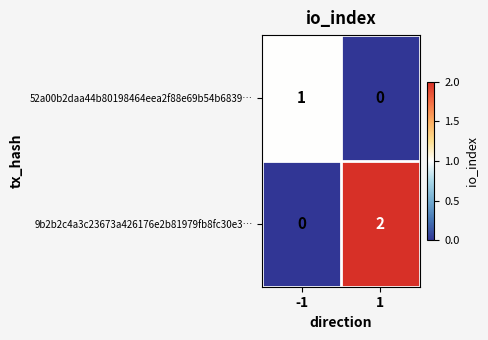

At how many categories does at least one series exceed 0?

2